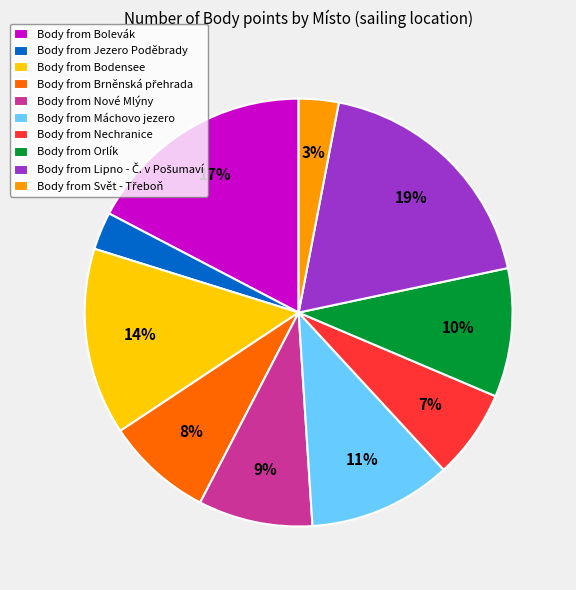

Is there any slice that represents more than half of the pie?

No